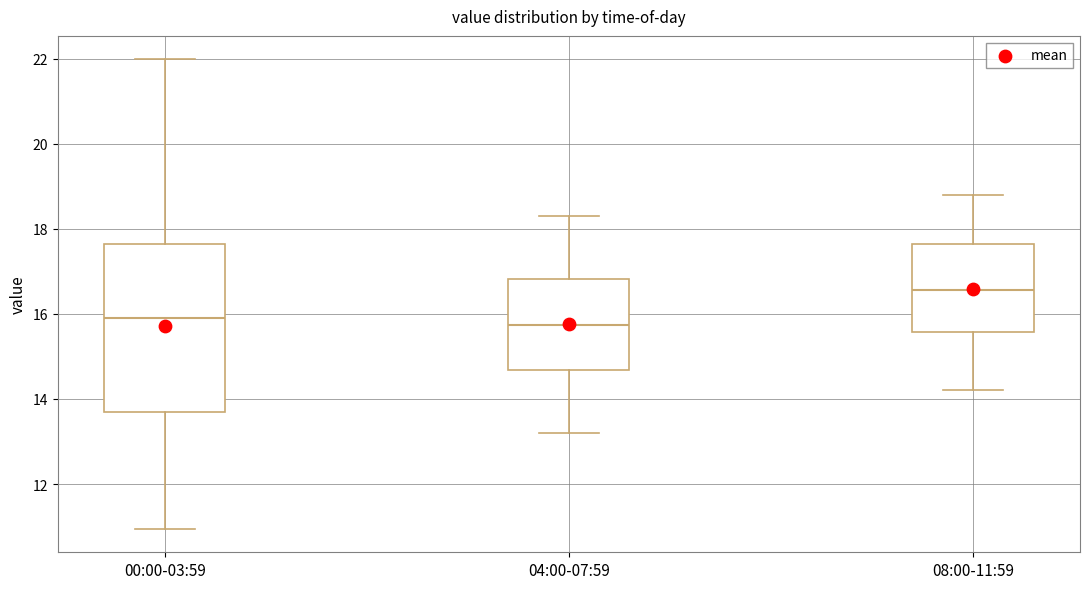

Reading left to right, transcribe this box plot: for each box, give where its median line is, the range the box spans, and where its two whiskers end, as read against the y-axis. The values are not printed on the chart, so give them approximately, as read against the axis.

00:00-03:59: median 16.0, box 13.6 to 17.6, whiskers 11.0 to 22.0
04:00-07:59: median 15.8, box 14.6 to 16.8, whiskers 13.2 to 18.4
08:00-11:59: median 16.6, box 15.6 to 17.6, whiskers 14.2 to 18.8